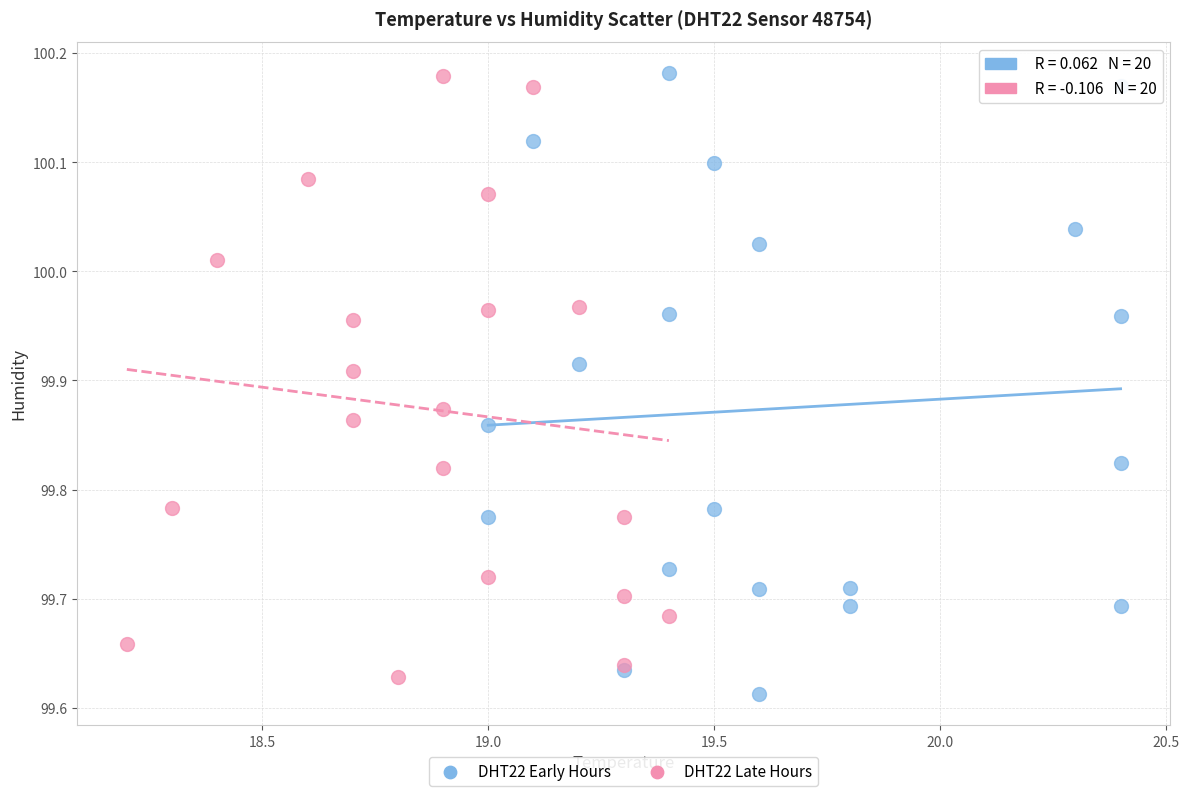

What are all the series names shown in the legend?

DHT22 Early Hours, DHT22 Late Hours